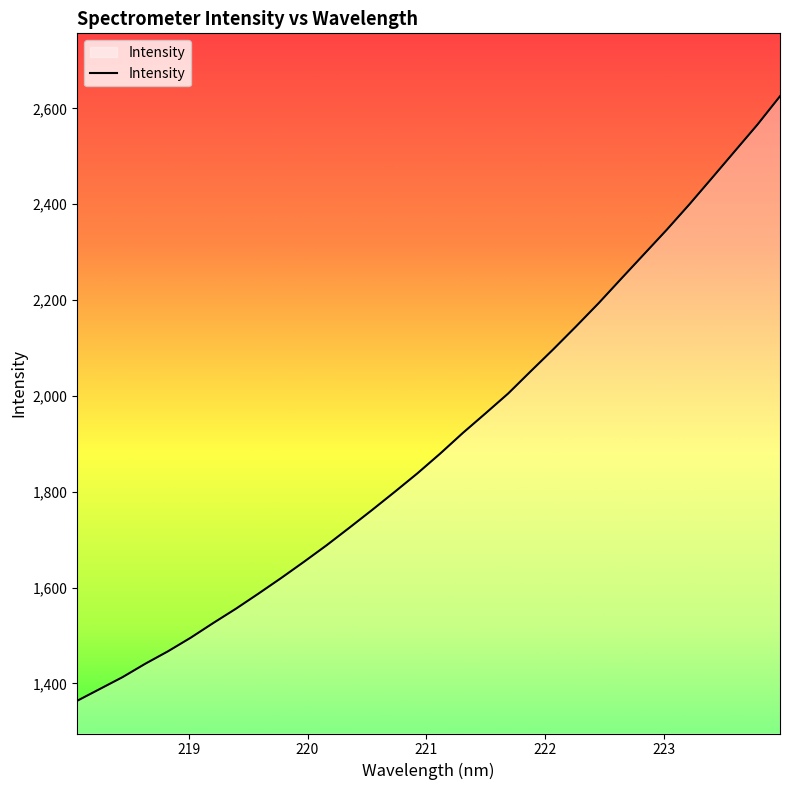

What is the difference between the maximum and minimum values?

1261.4